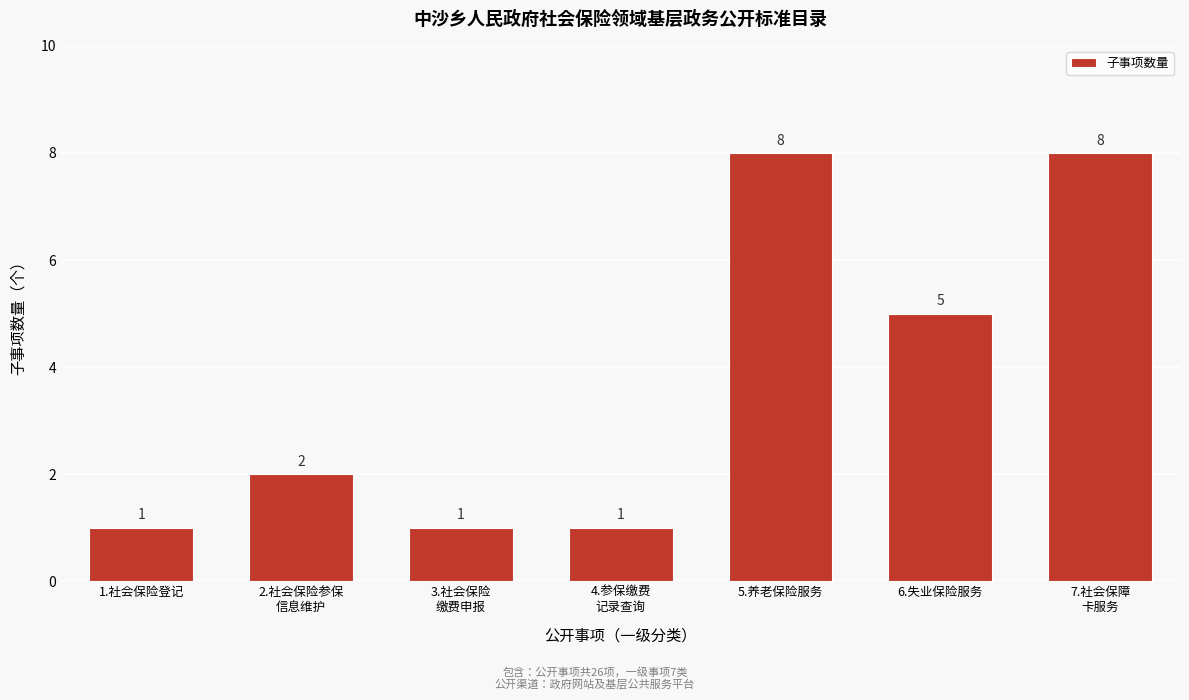

Reading left to right, transcribe all the data shown in this chart.

1	2	1	1	8	5	8